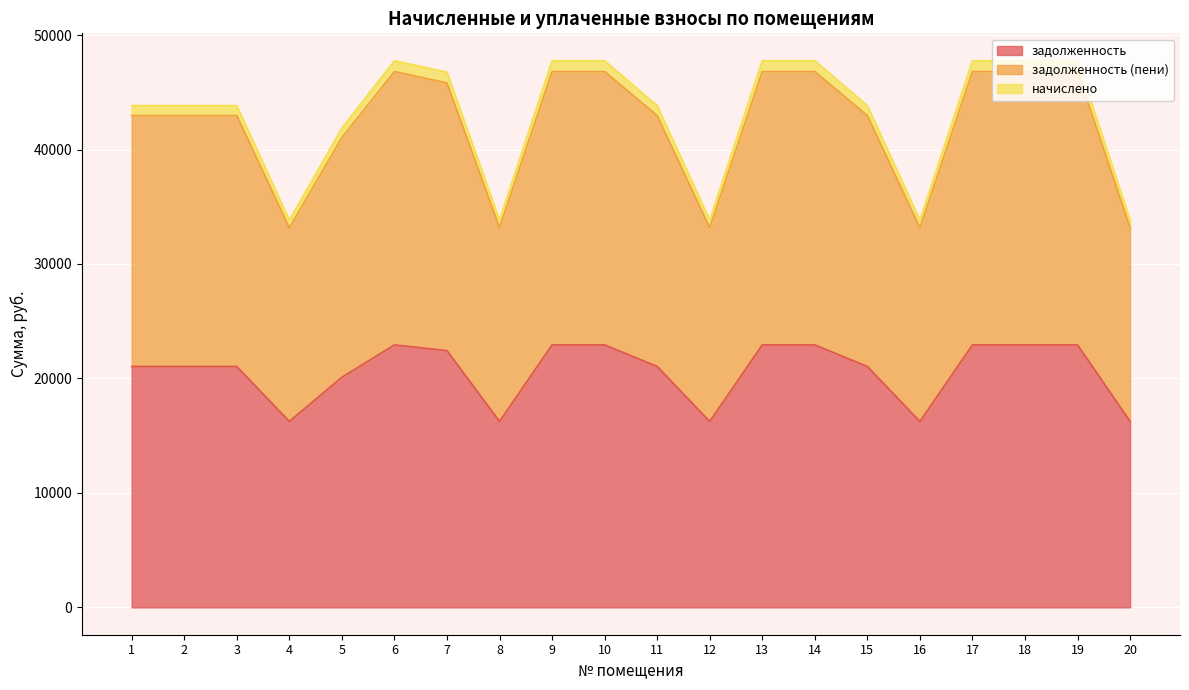

What is the maximum value for задолженность?

22931.9